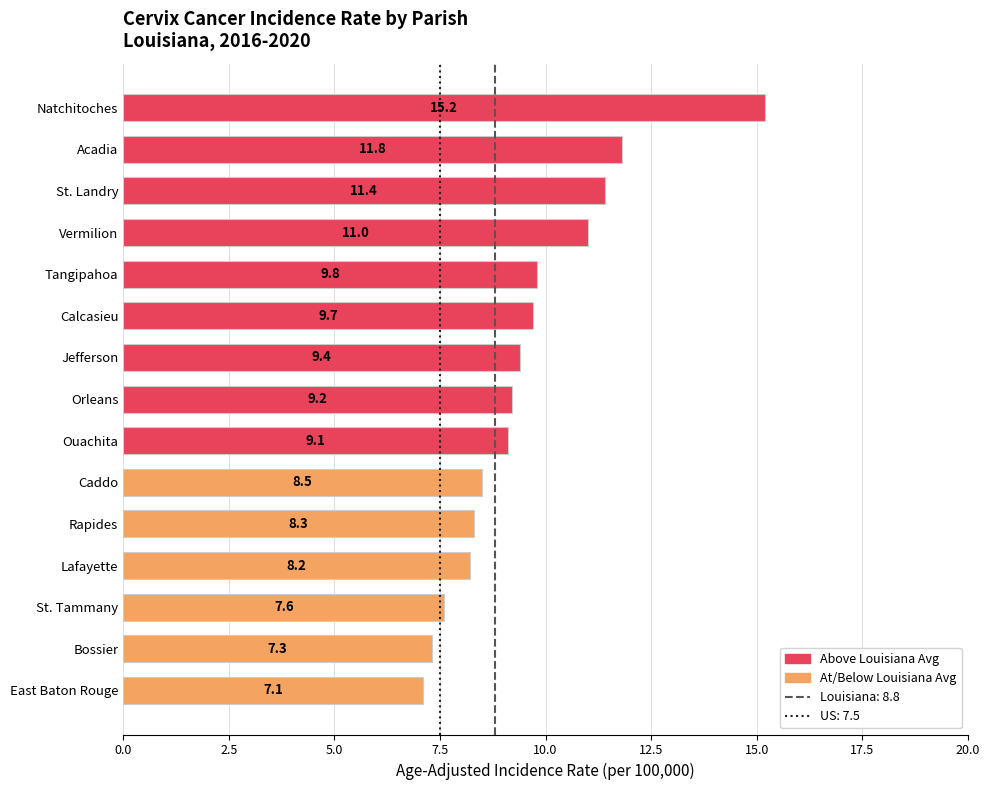

What is the sum of all values?

143.6